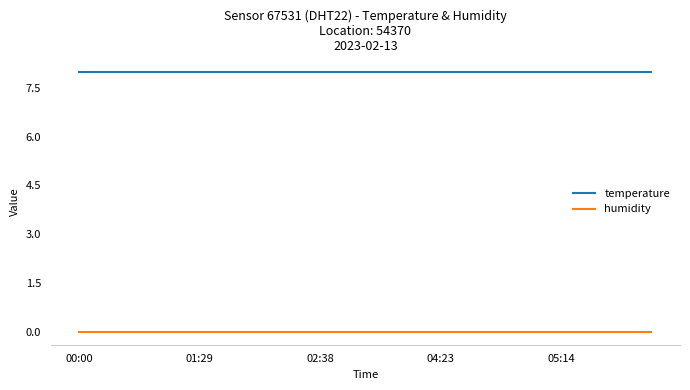

True or false: temperature and humidity cross at least once.

False